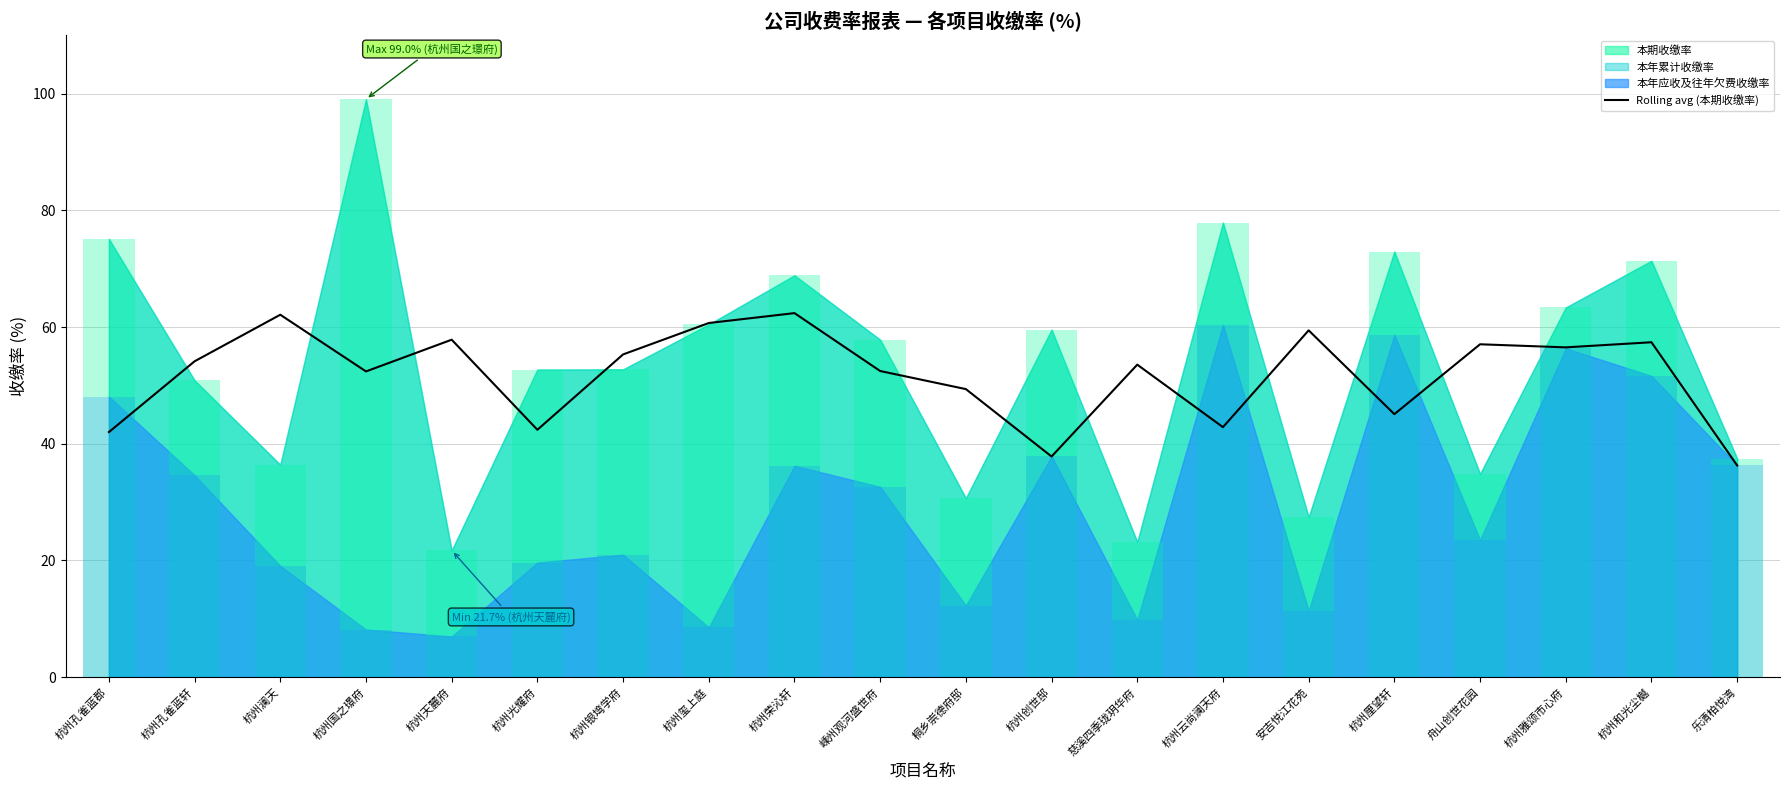

True or false: Rolling avg (本期收缴率) has a value of 73.2 at 杭州云尚澜天府.

False